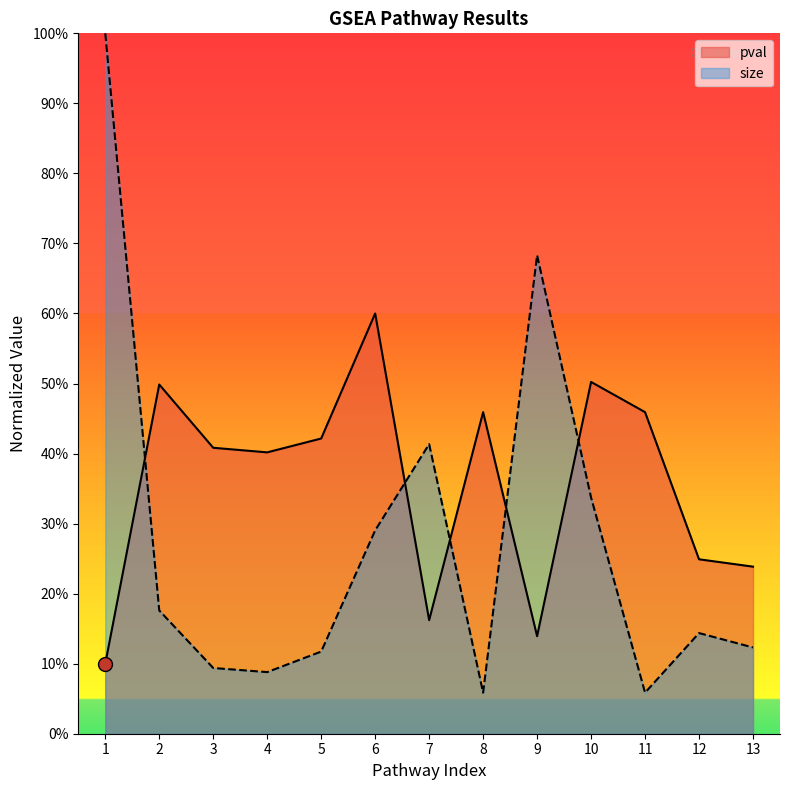

What are all the series names shown in the legend?

pval, size